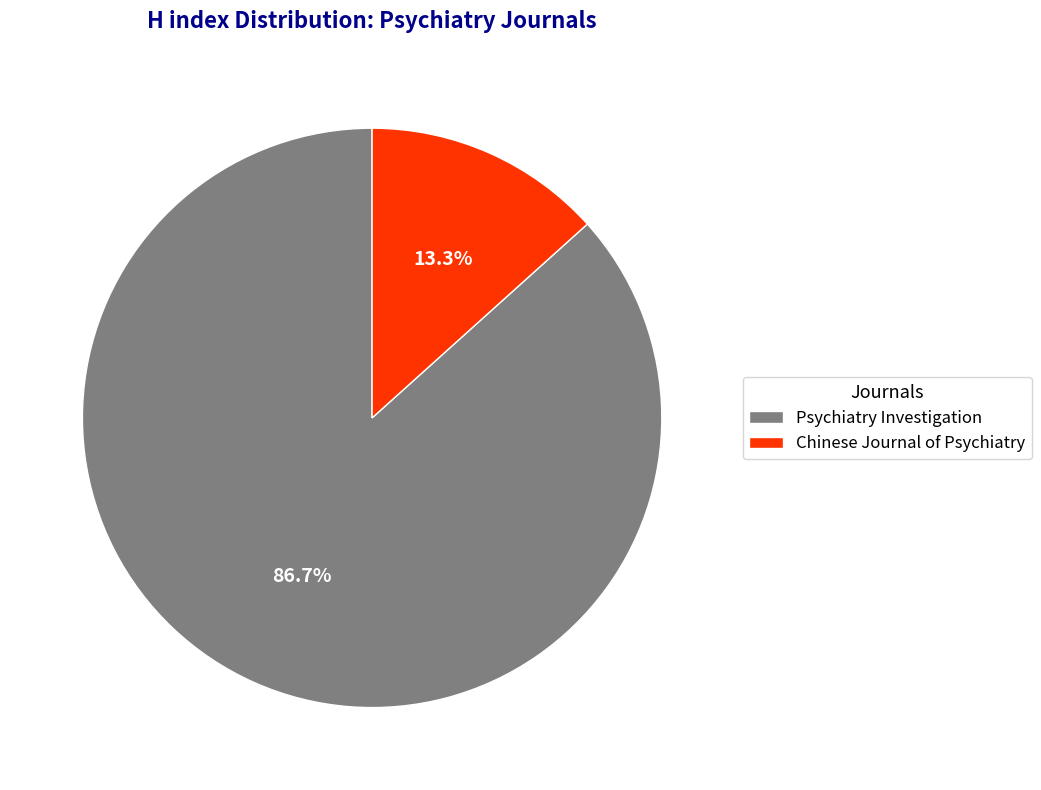

Is there a majority slice in this chart?

Yes